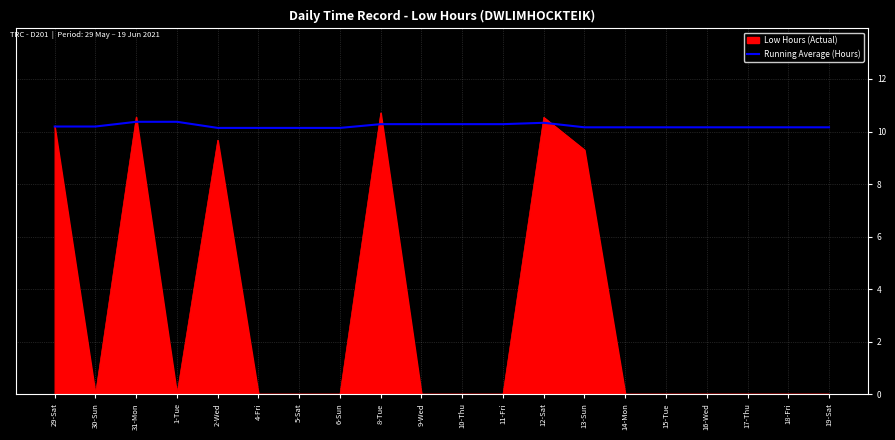

What position from the left is 11-Fri?

12